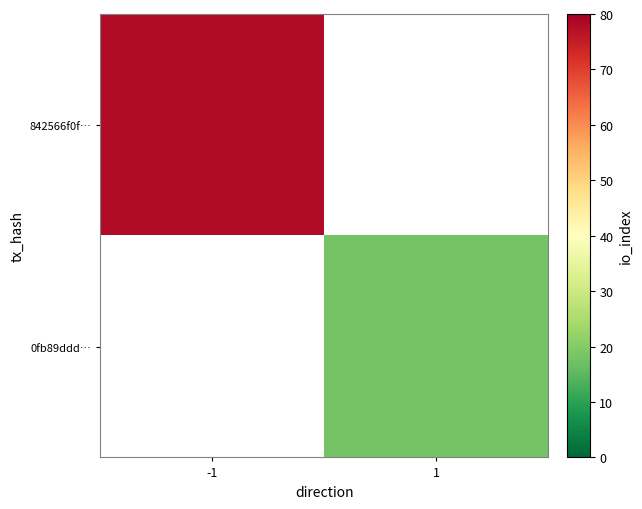

At which category does the chart reach its minimum across all series?

1